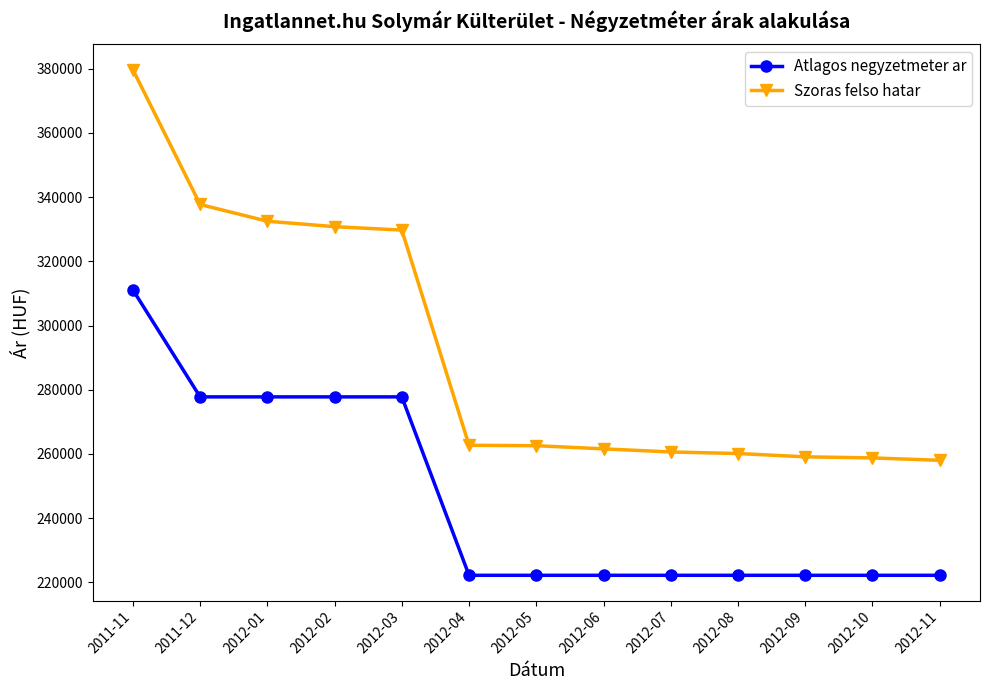

How many data points in Szoras felso hatar are less than 262572?

6